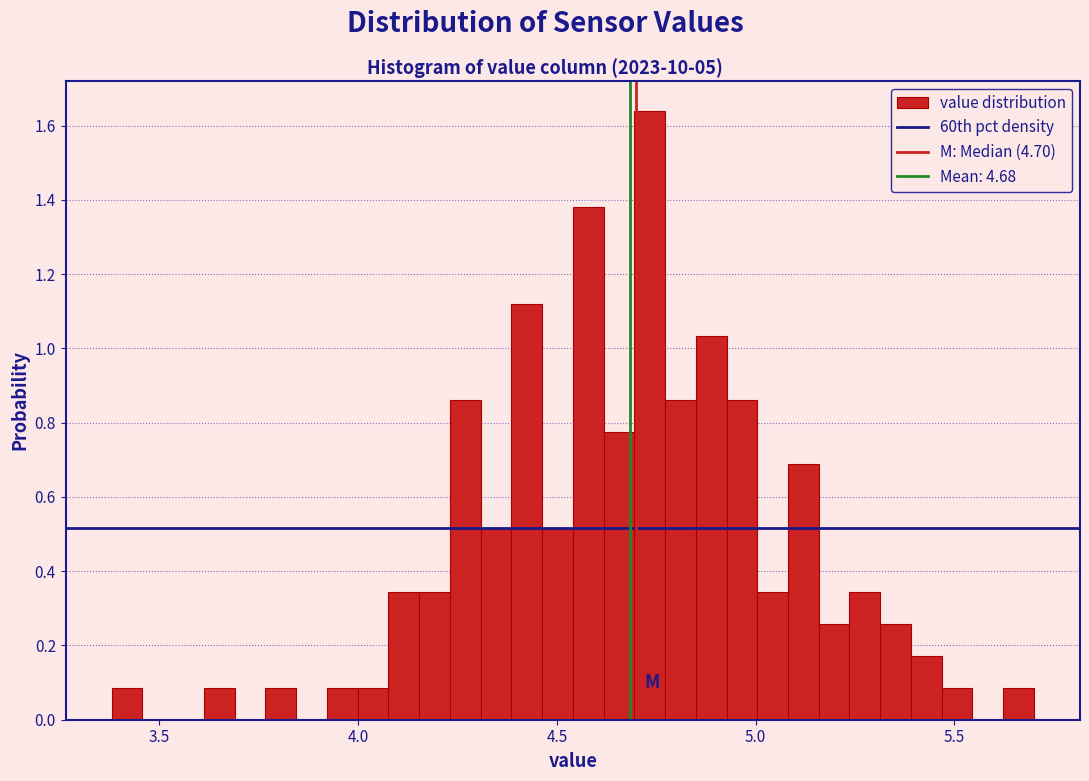

Read against the x-axis, roughly where is the centre of the tallest bar?

4.75